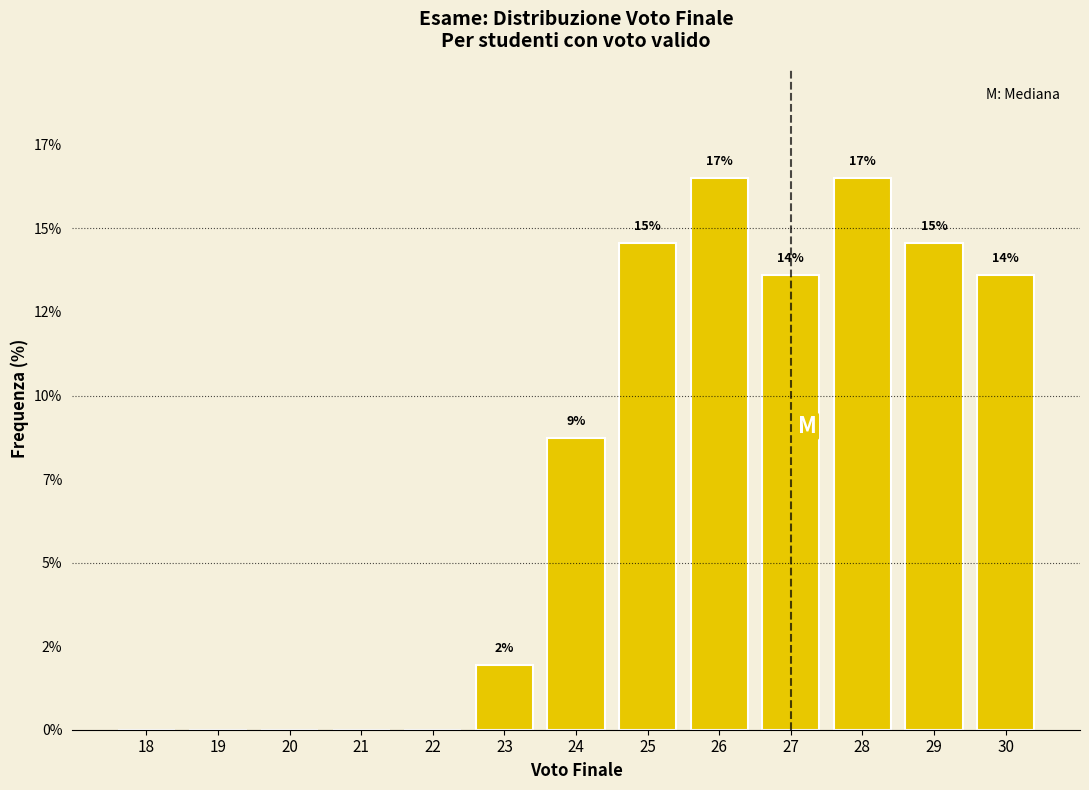

Are the bars horizontal?

No